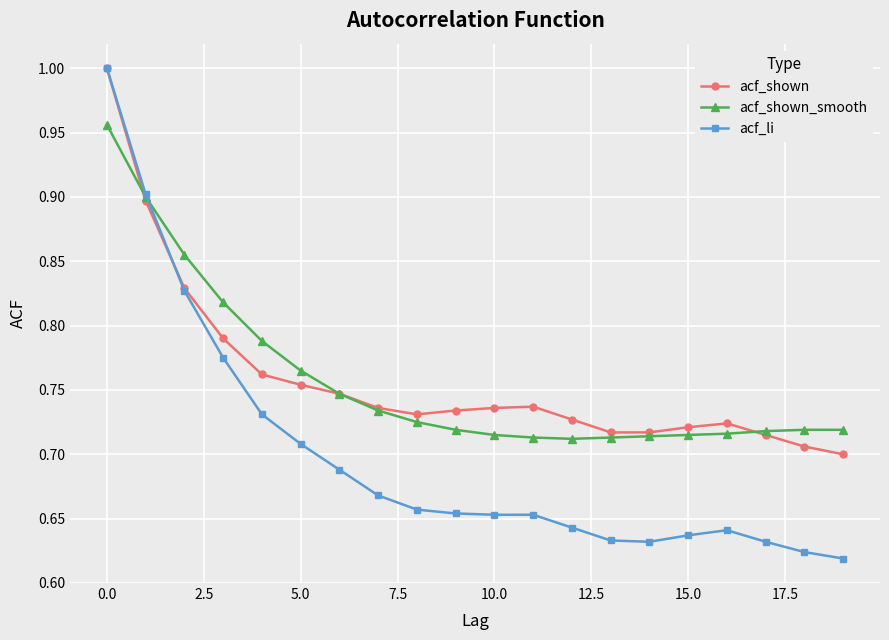

True or false: acf_shown and acf_li intersect in this chart.

True